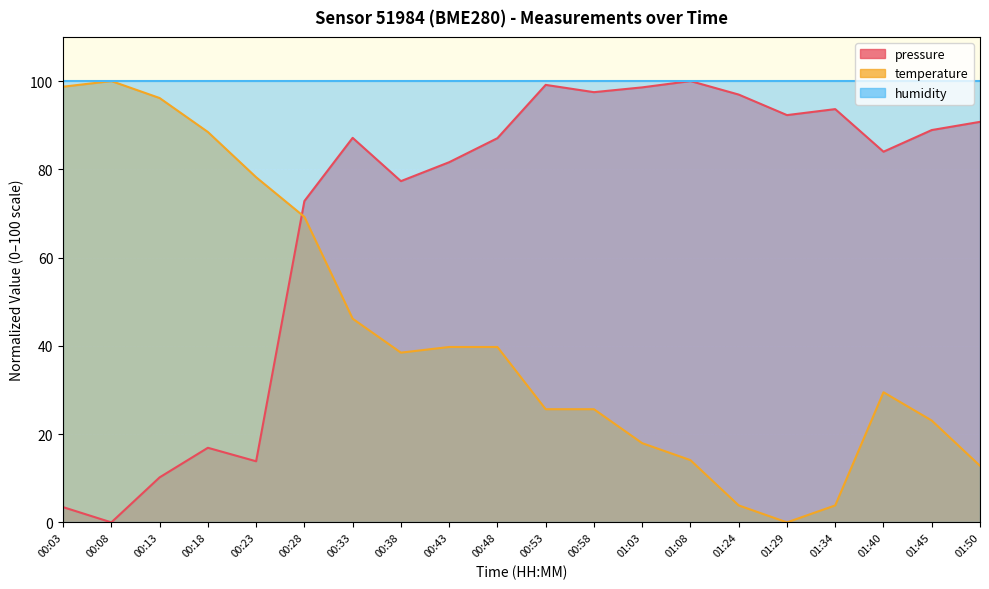

Where is the first local minimum for pressure?

00:08